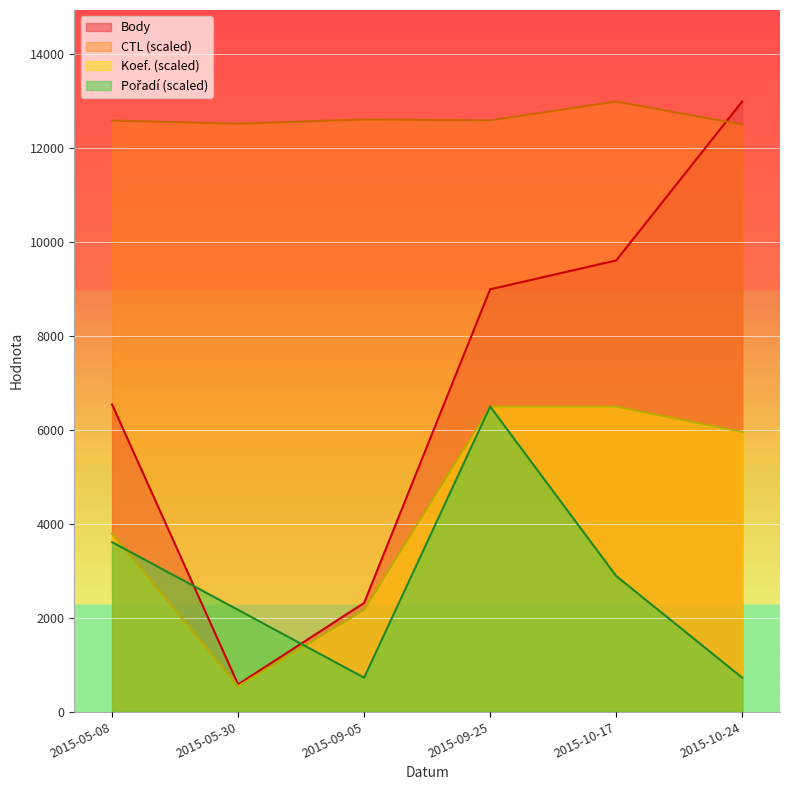

Which series has the largest total across all categories?

CTL (scaled)